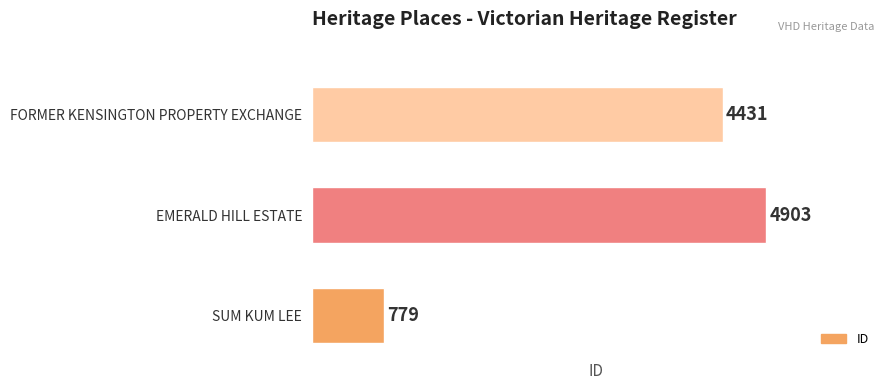

How many values are between 779 and 4903?

3